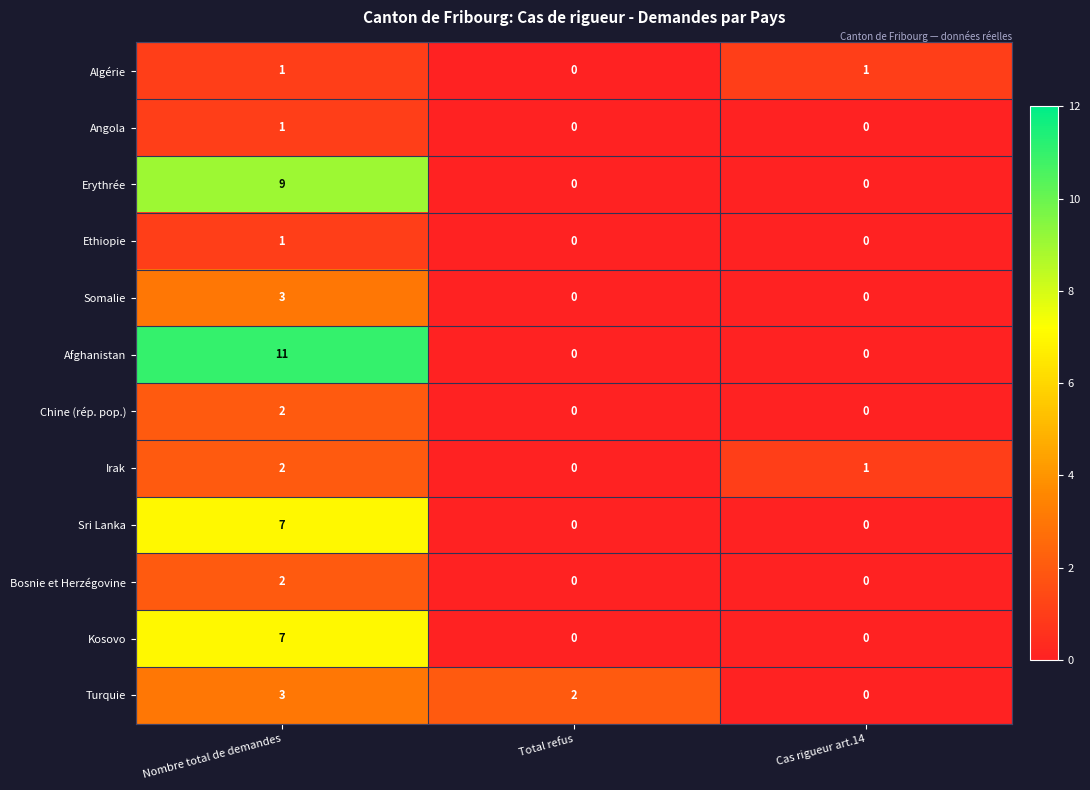

Which series has the widest spread of values?

Afghanistan